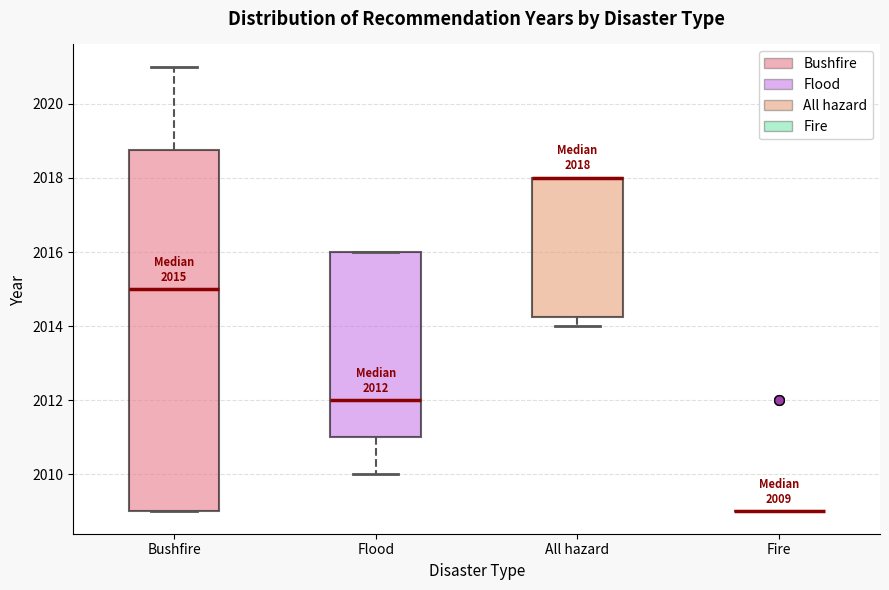

Which box is the tallest, from its lower edge to its upper edge?

Bushfire